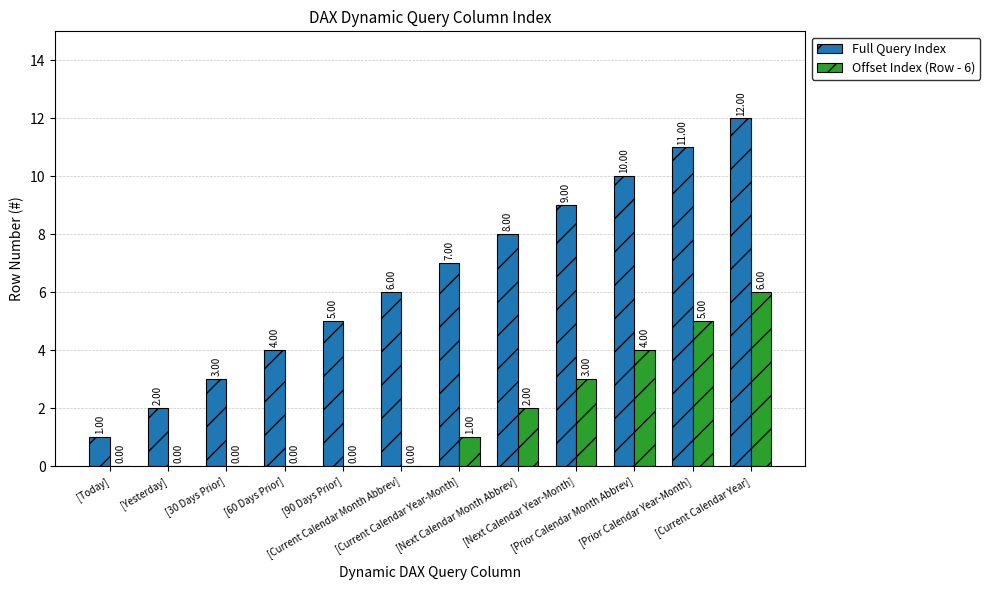

Count the number of categories in the chart.

12